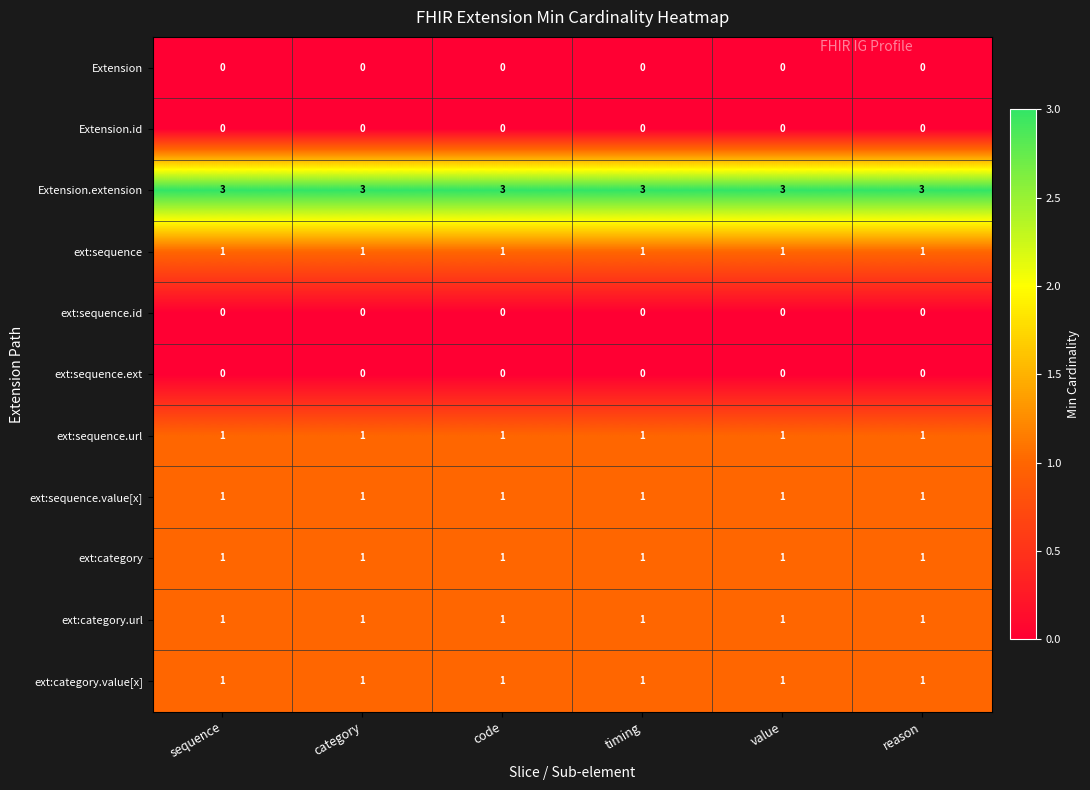

Which series has the largest total across all categories?

Extension.extension